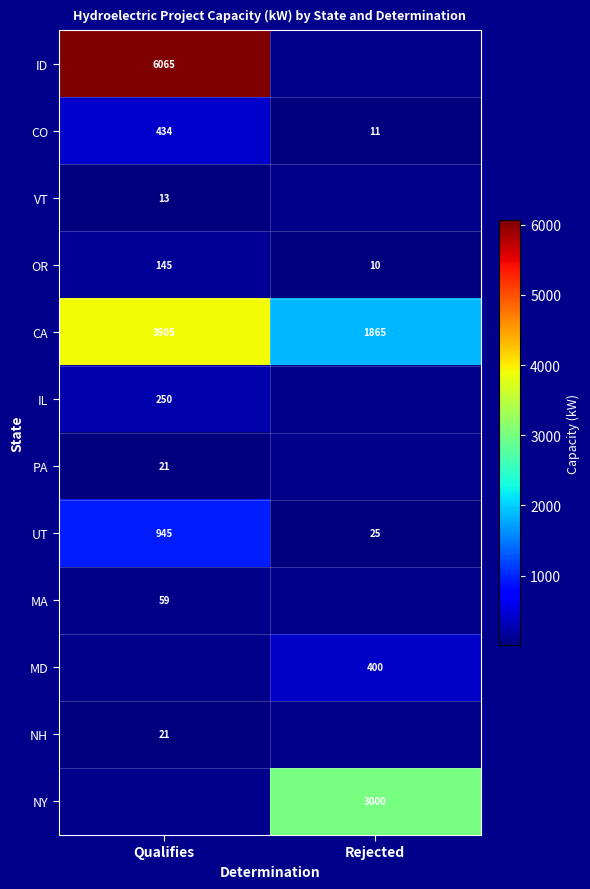

List the labels in order of OR value, smallest first.

Rejected, Qualifies